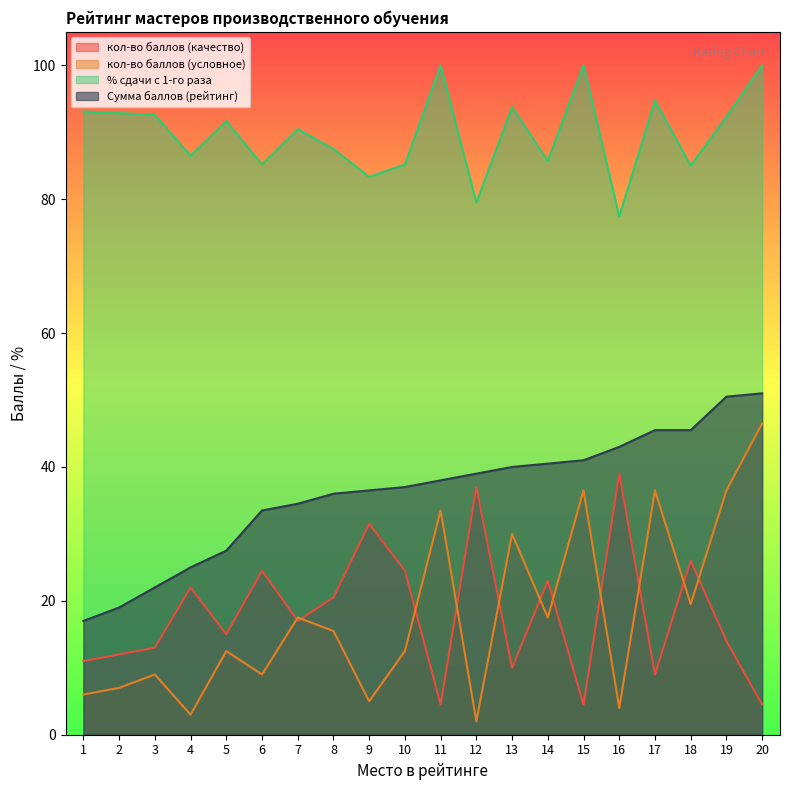

Between 16 and 17, which series saw the biggest shift?

кол-во баллов (условное)